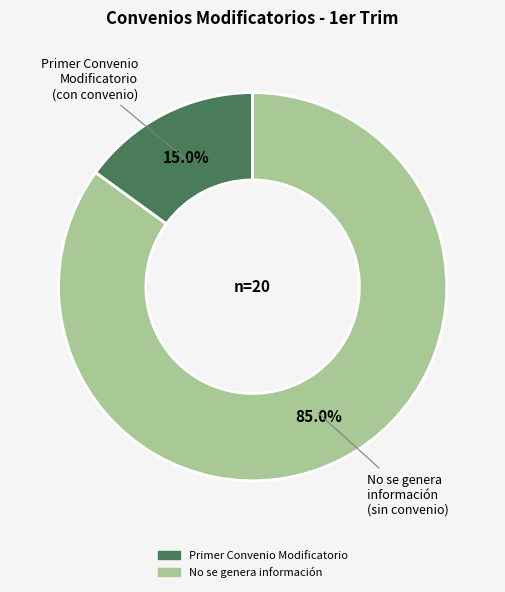

Count the number of slices in the pie.

2